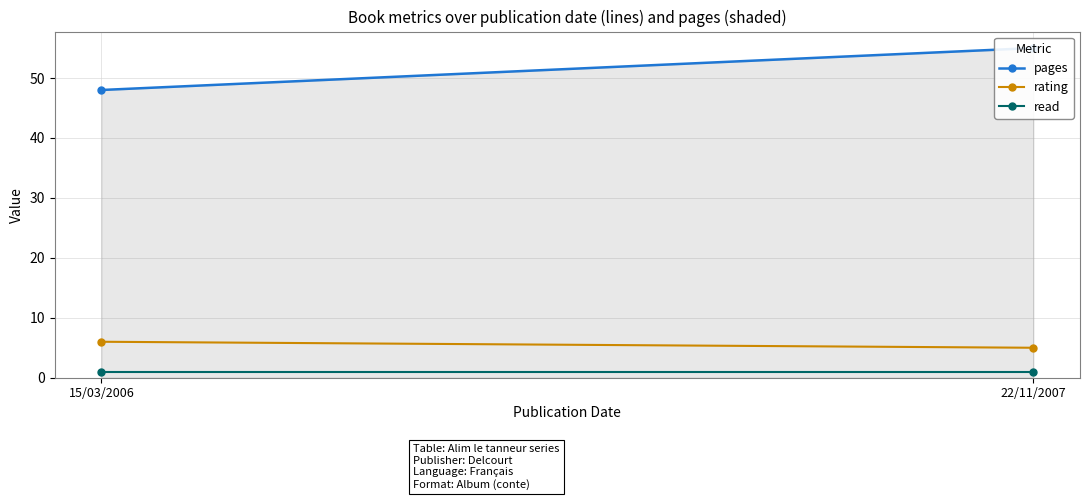

Which series has the widest spread of values?

pages